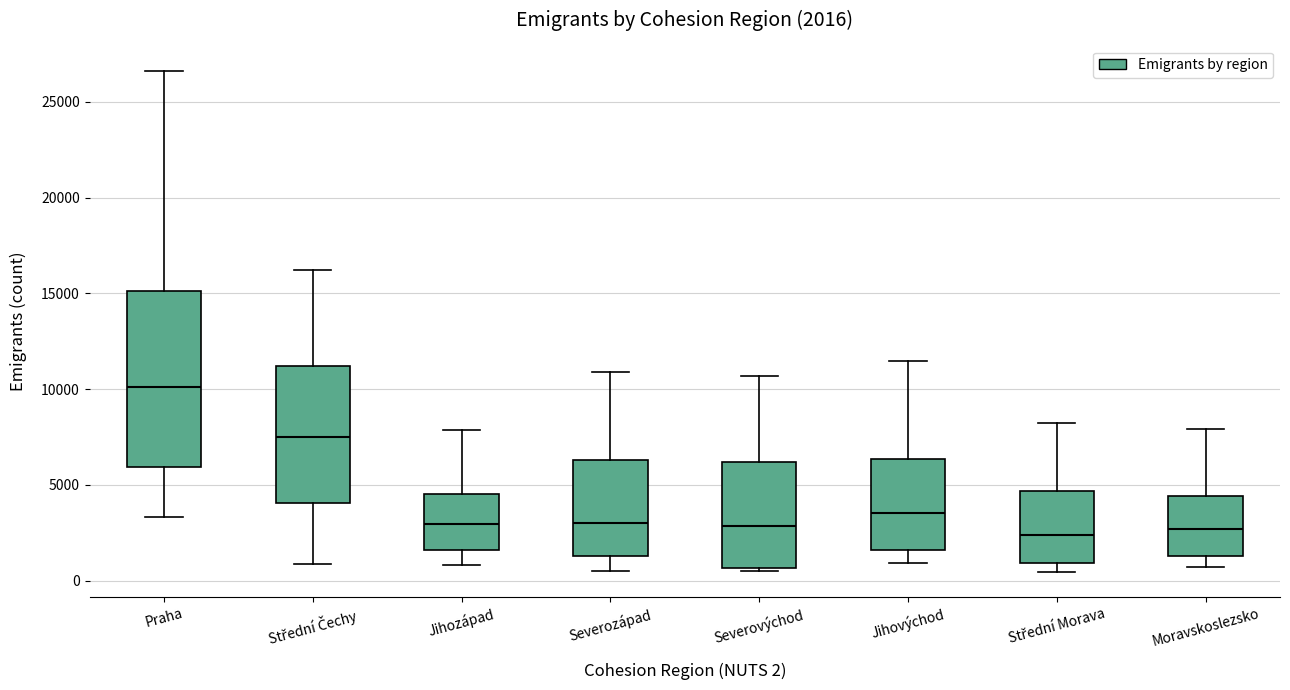

Which box is the tallest, from its lower edge to its upper edge?

Praha